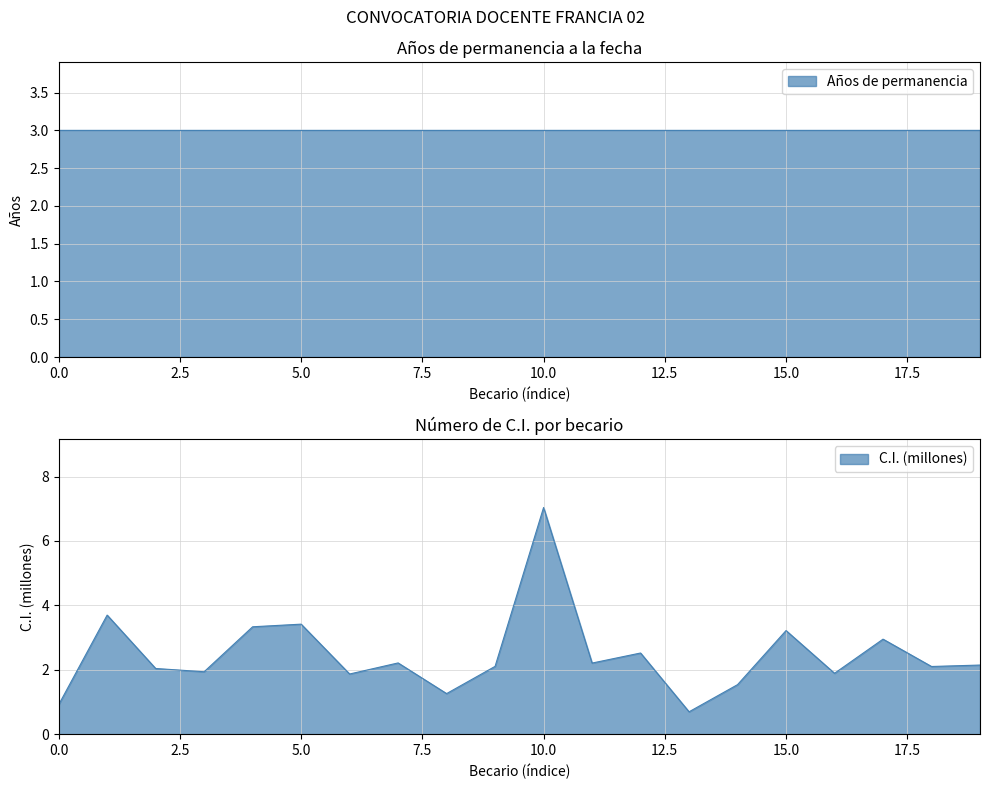

True or false: C.I. (millones) has a value of 3.4 at 5.0.

True